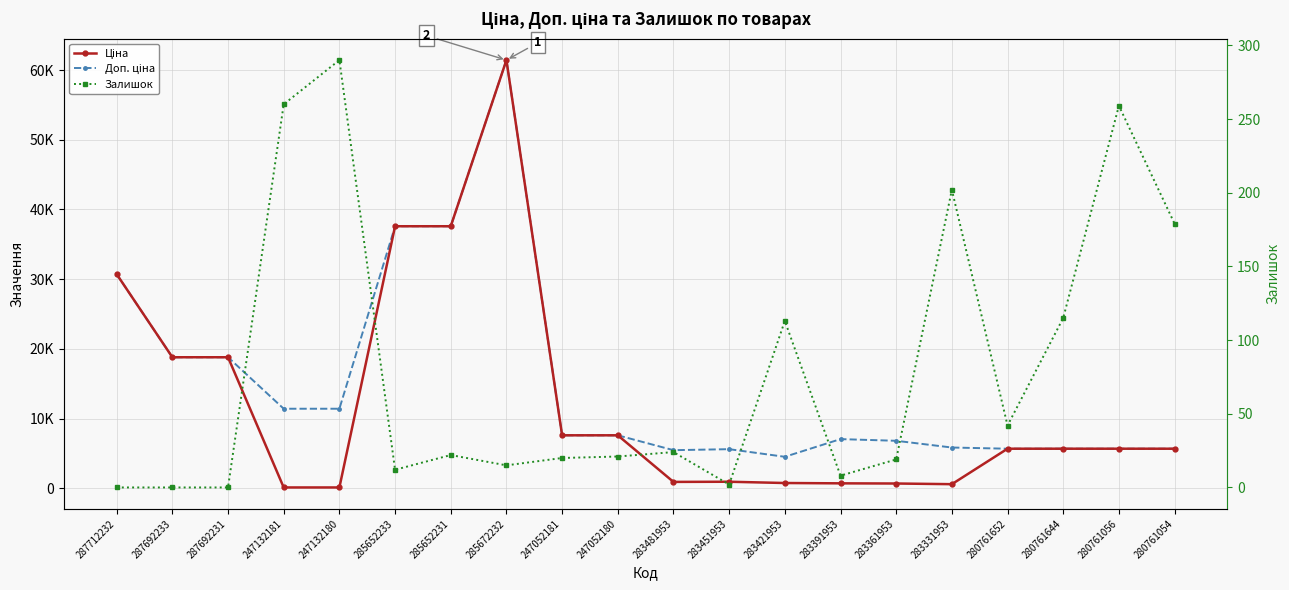

Which series changed the most between 287692233 and 283421953?

Ціна